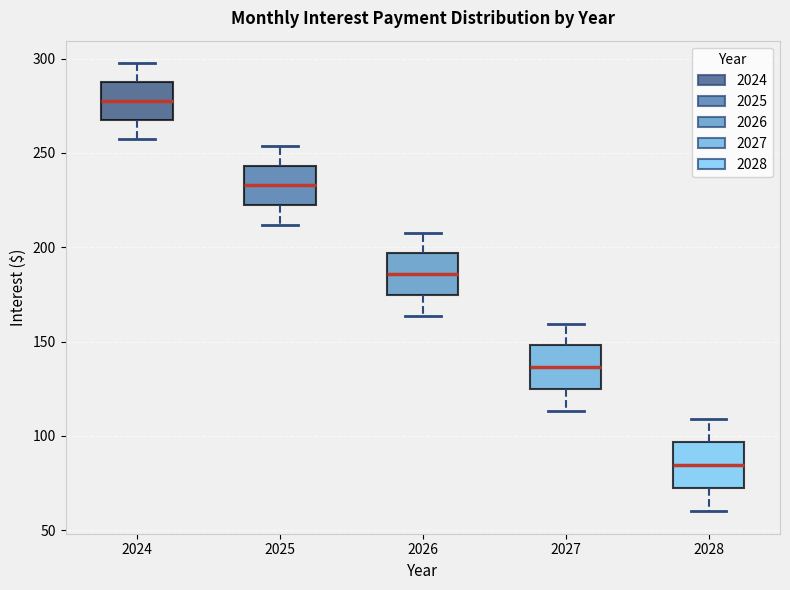

Reading left to right, read every box against the y-axis: the position of its median line, the range the box covers, and the ends of its whiskers. The values are not printed on the chart, so give them approximately, as read against the axis.

2024: median 280, box 270 to 290, whiskers 255 to 300
2025: median 235, box 220 to 245, whiskers 210 to 255
2026: median 185, box 175 to 195, whiskers 165 to 210
2027: median 135, box 125 to 150, whiskers 115 to 160
2028: median 85, box 70 to 95, whiskers 60 to 110